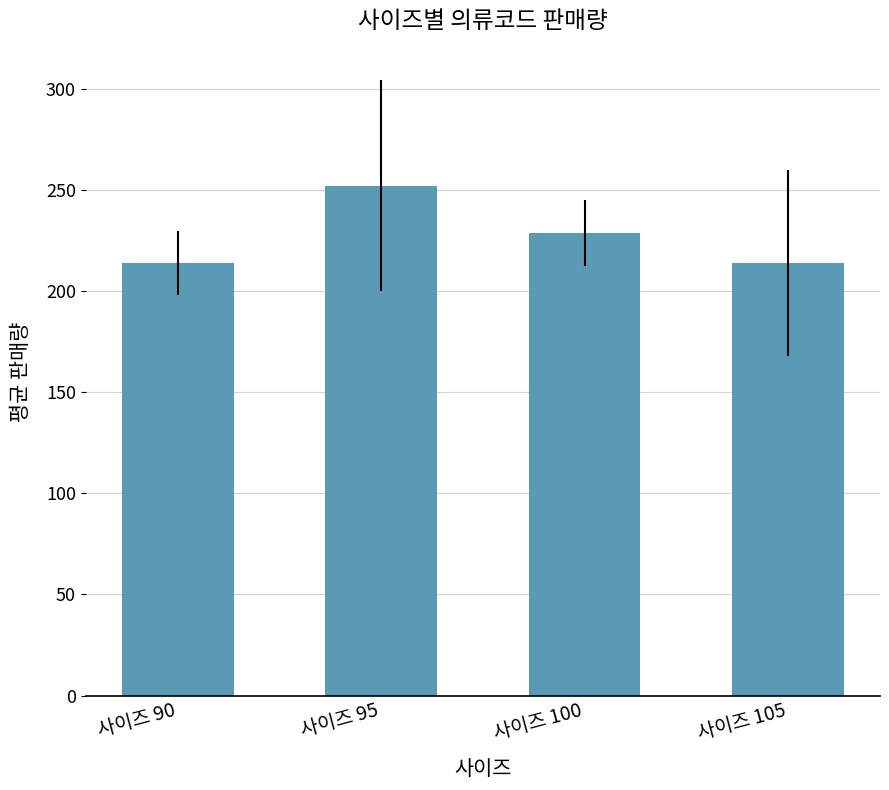

What is the difference between the second highest and minimum values?

15.0